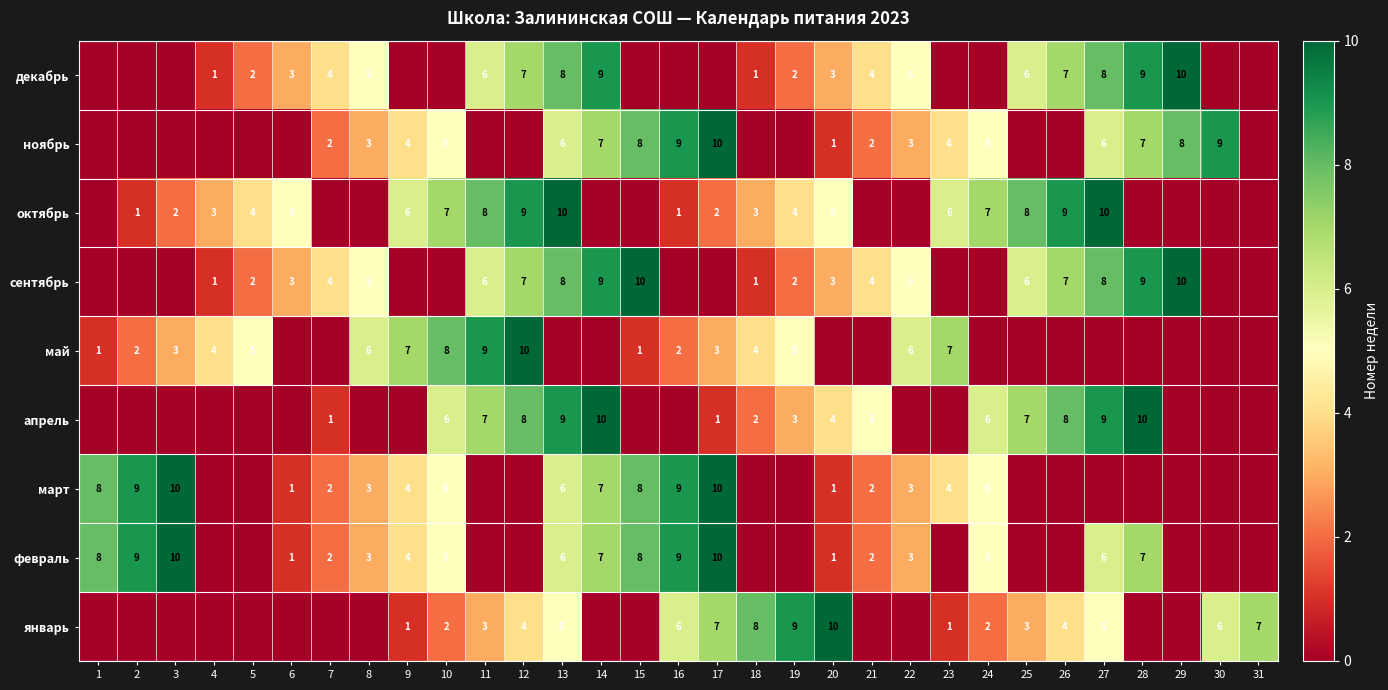

Is it true that октябрь equals 10 at 27?

True